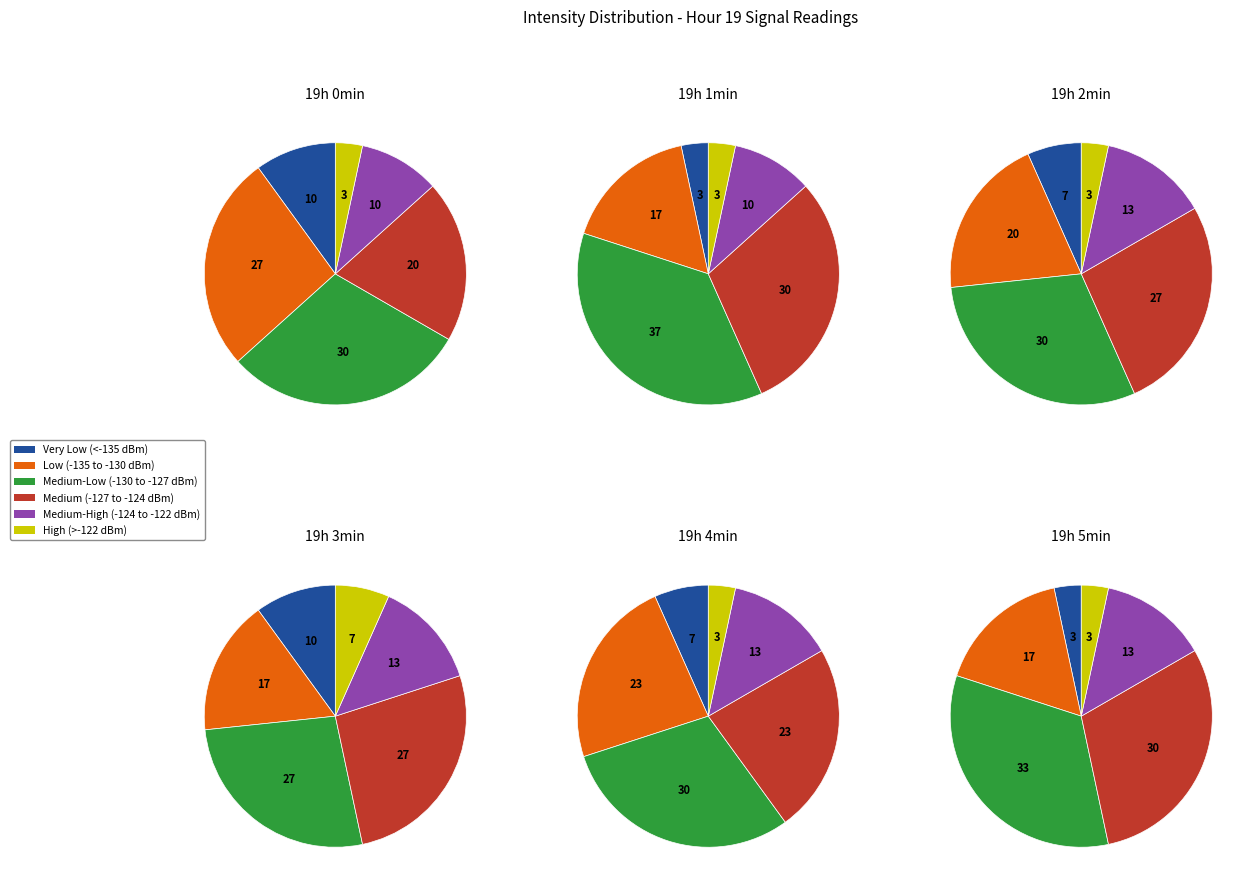

Does 2 account for over 50% of the chart?

No